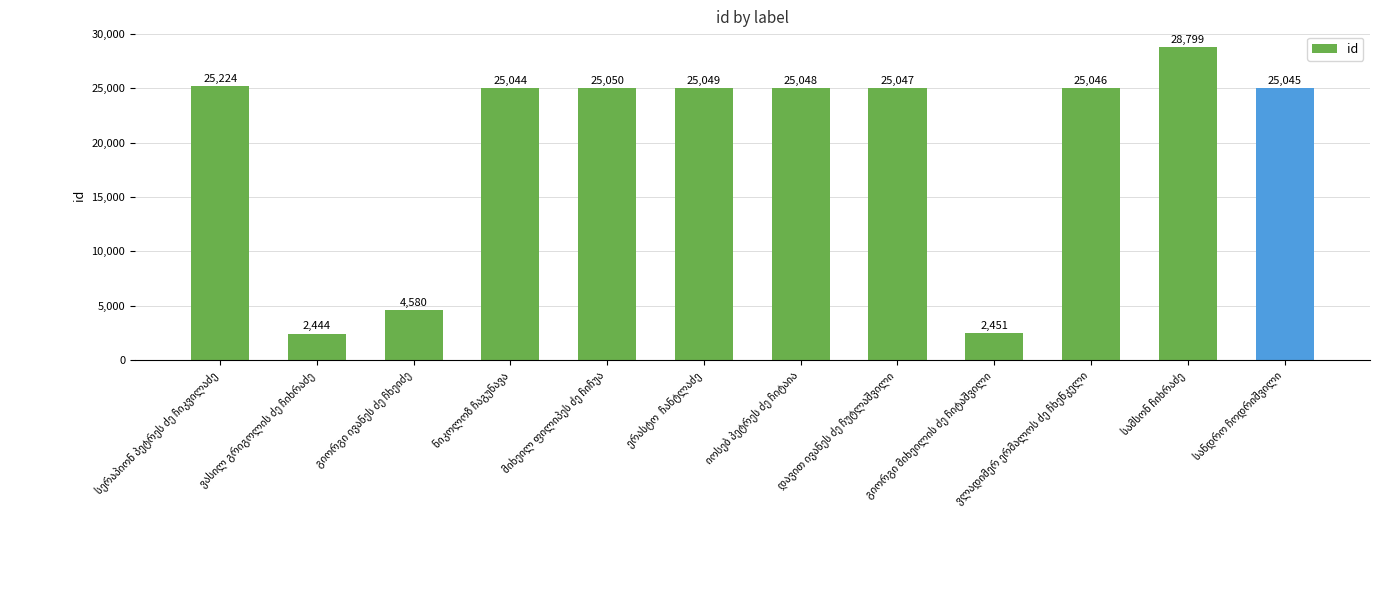

What is the minimum value shown in the chart?

2444